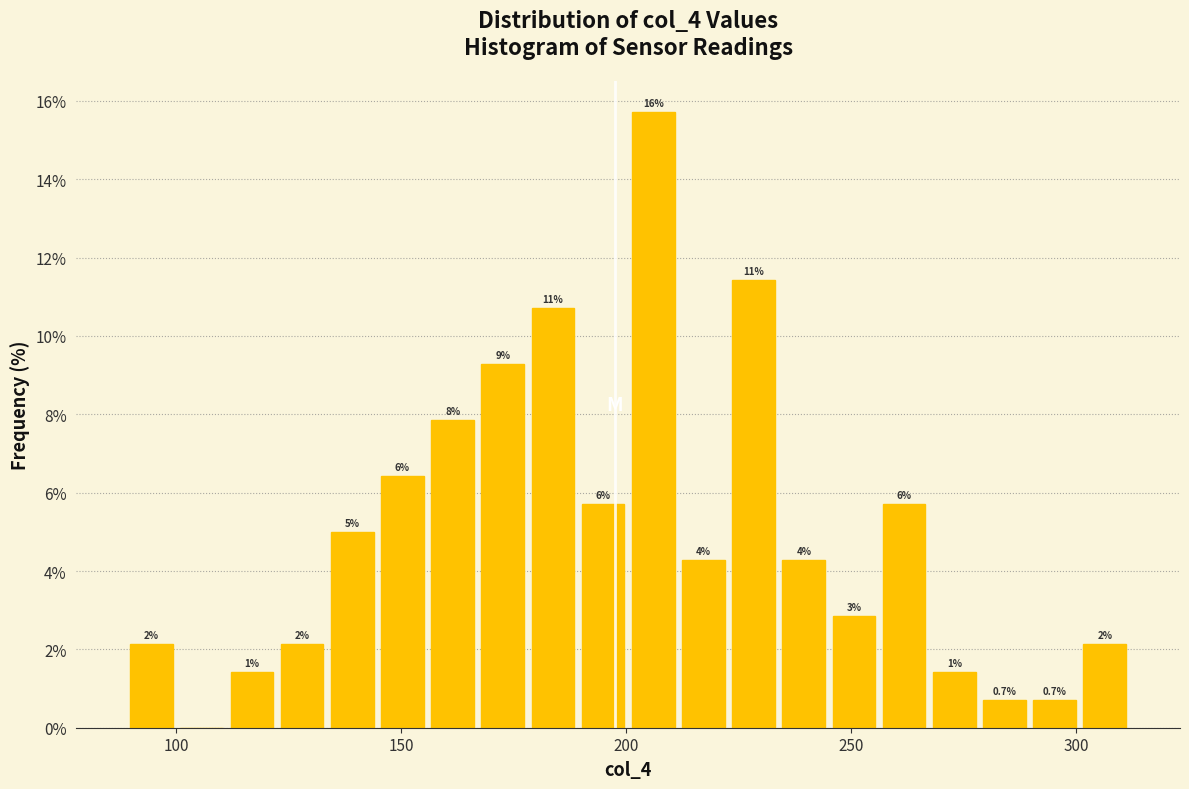

Read against the x-axis, roughly where is the centre of the tallest bar?

205